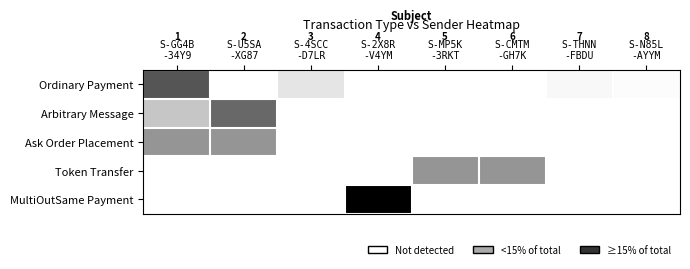

At how many categories does at least one series exceed 0?

8